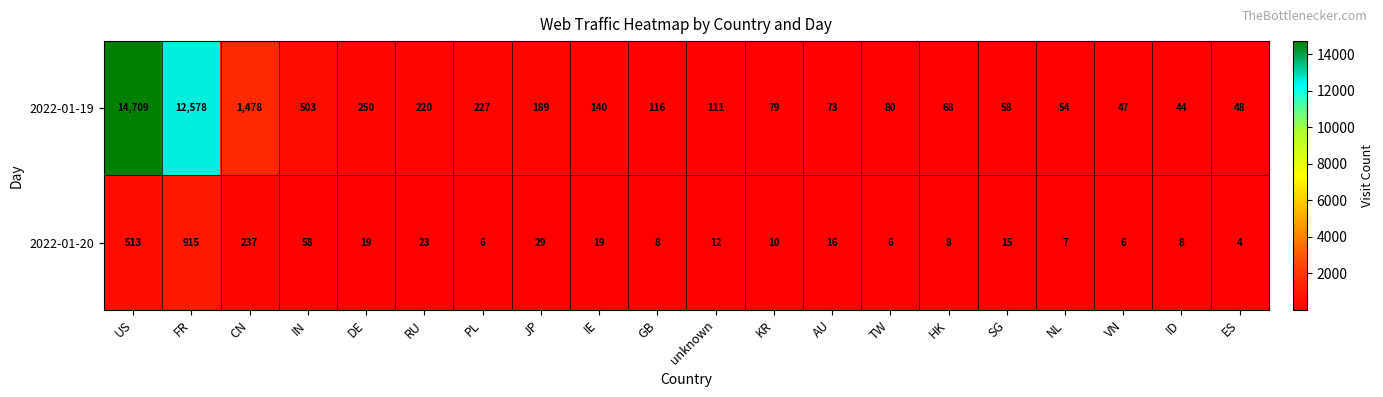

What is the smallest value displayed?

4